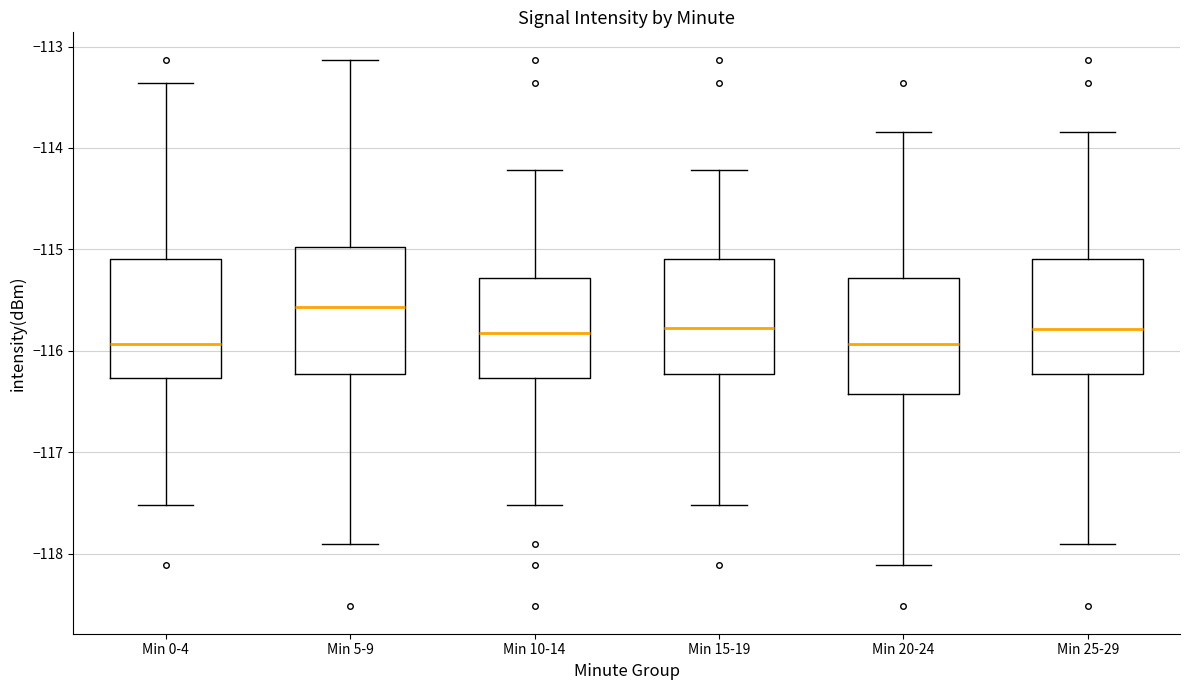

Which box's median line is the highest?

Min 5-9